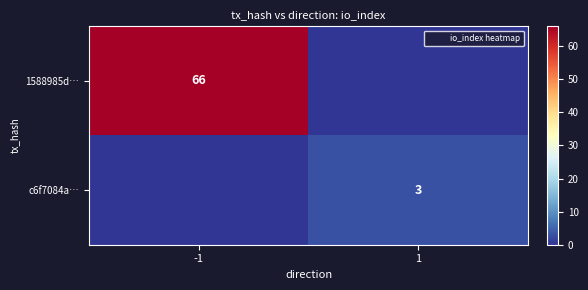

Is it true that c6f7084a… equals 3 at 1?

True